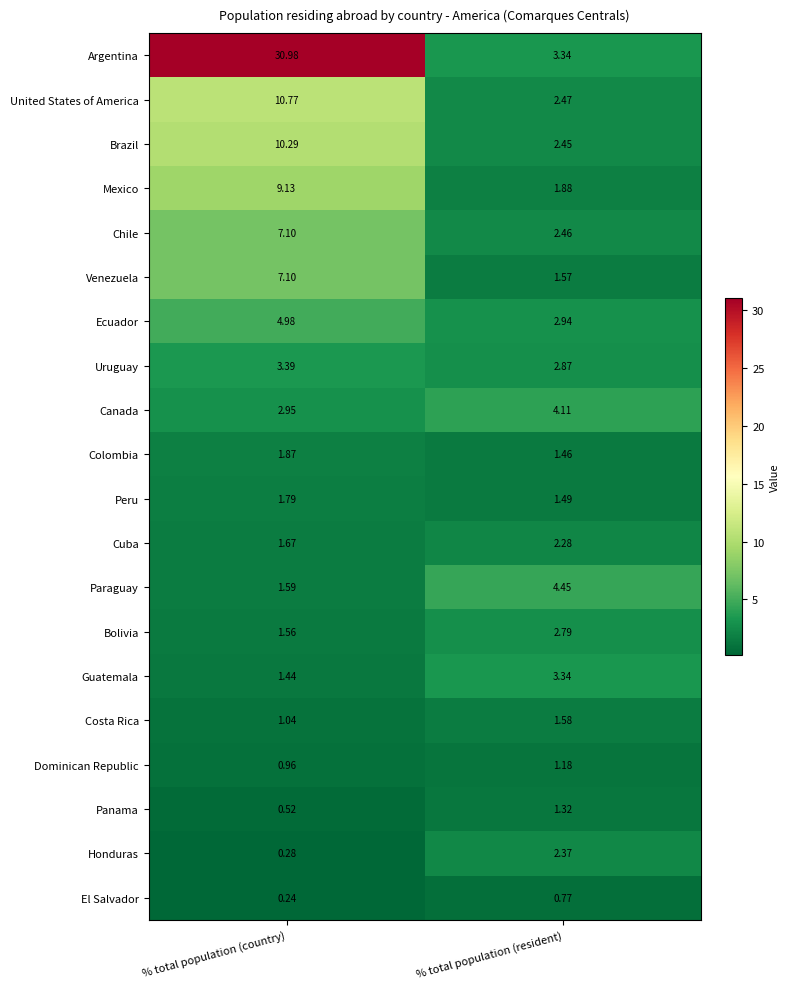

Where does the Guatemala series first go above 3?

% total population (resident)